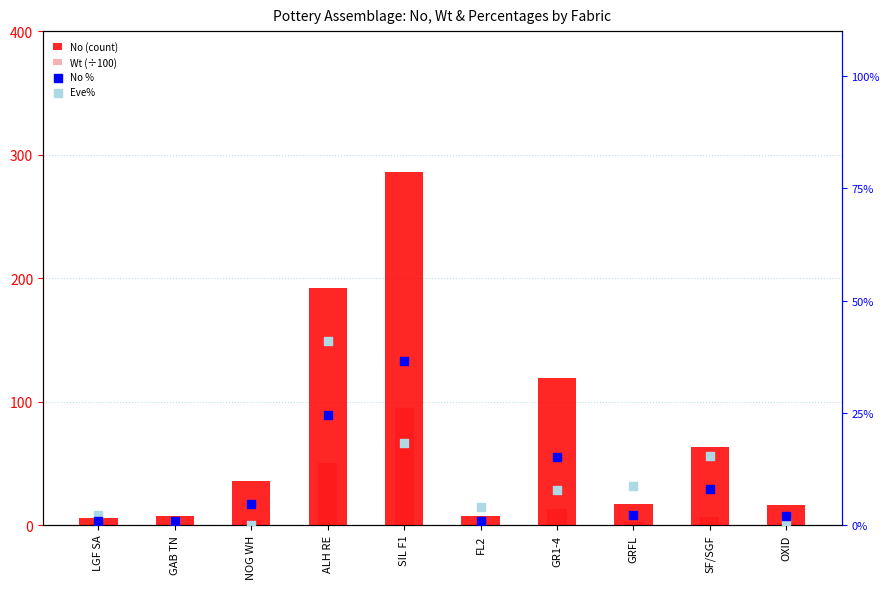

Which series reaches the minimum Y coordinate?

Eve%